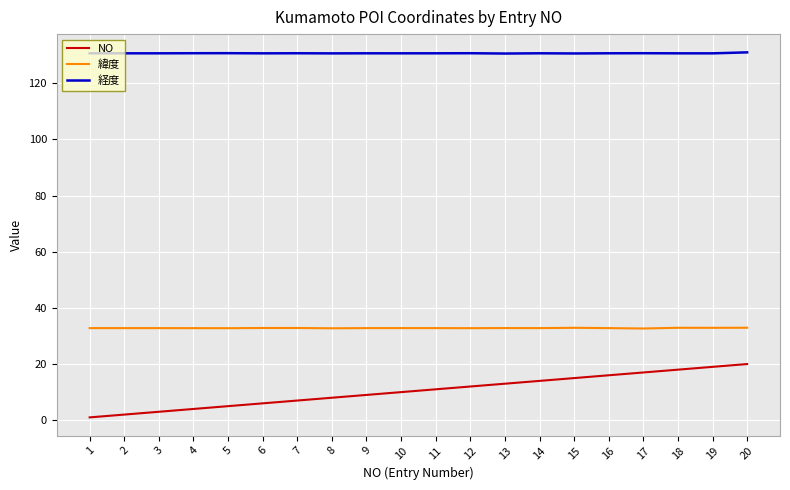

Which series has the largest total across all categories?

経度